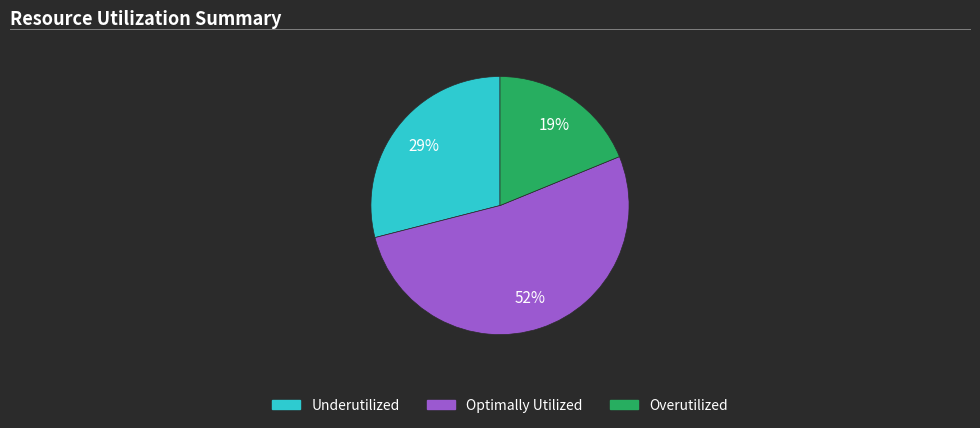

Is there a majority slice in this chart?

Yes